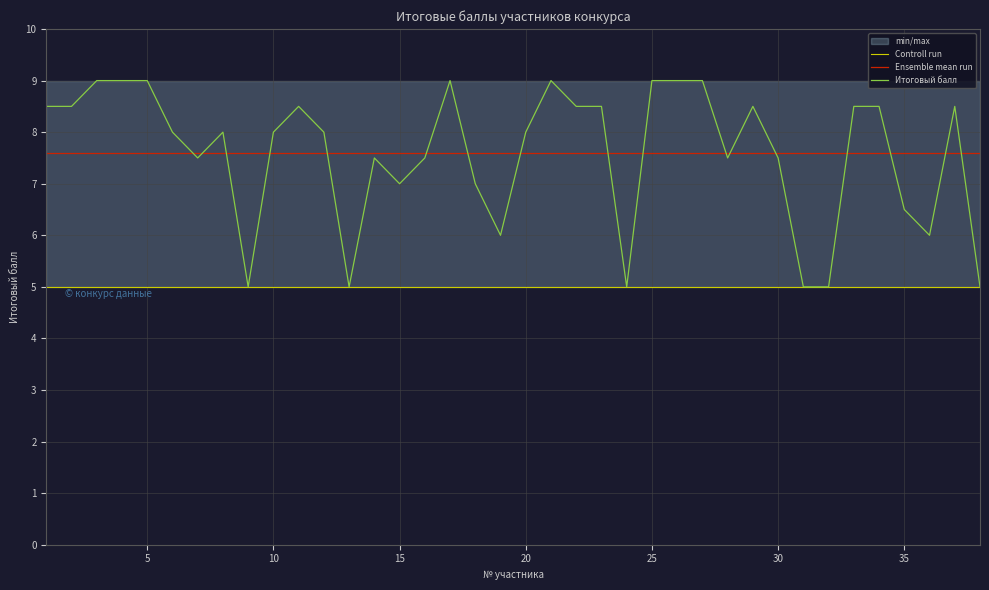

Rank the series by their maximum value, from highest to lowest.

Итоговый балл, Ensemble mean run, Controll run